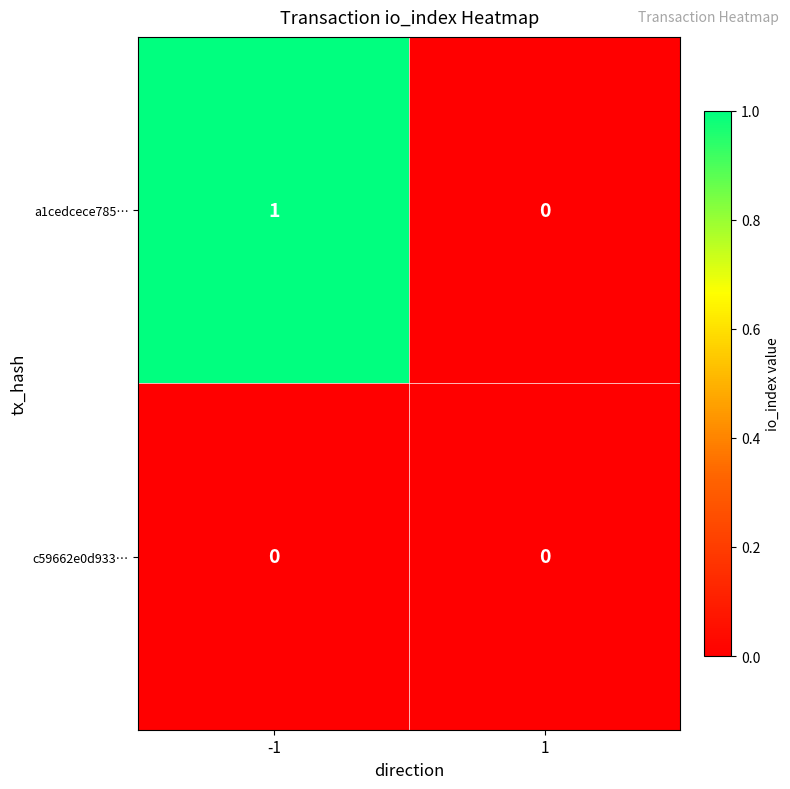

Reading left to right, extract all data points from this chart.

a1cedcece785…: -1=1	1=0
c59662e0d933…: -1=0	1=0